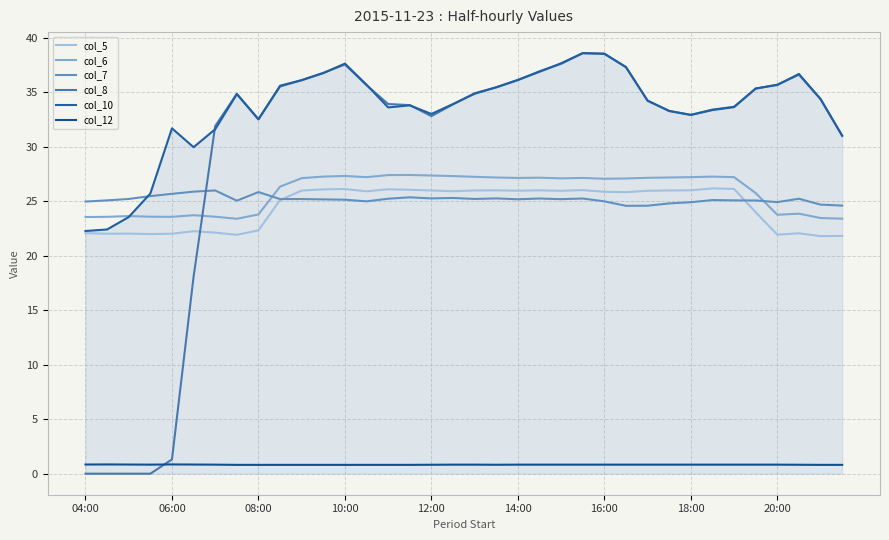

At which category does col_6 reach its first local peak?

08:00